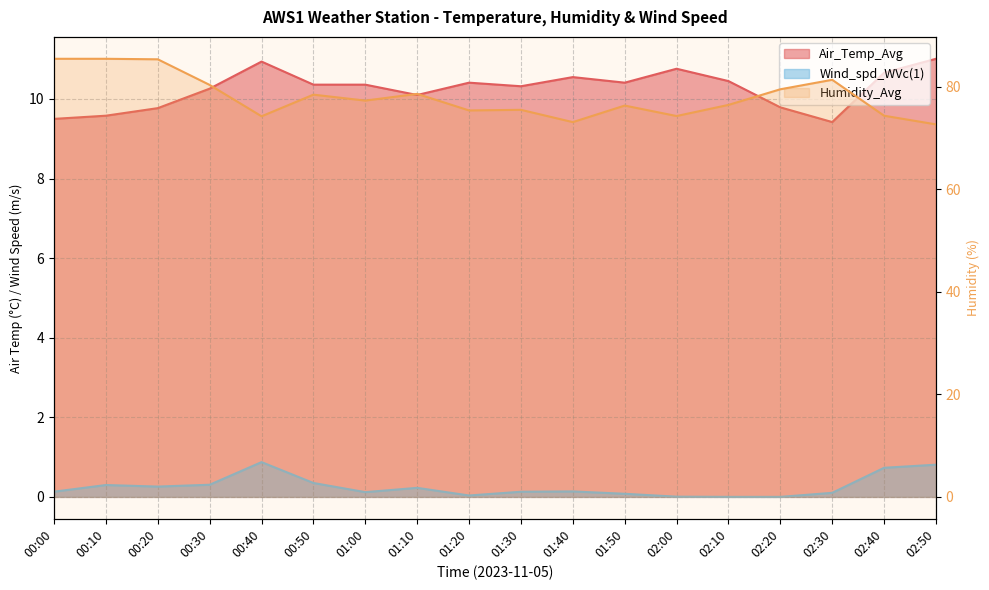

What is the difference between the highest and lowest values at 00:10?

85.2